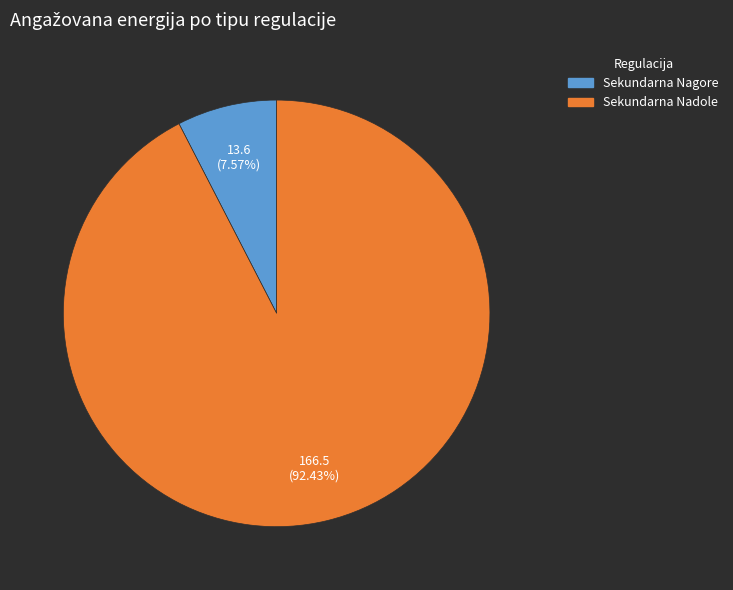

Is there a majority slice in this chart?

Yes